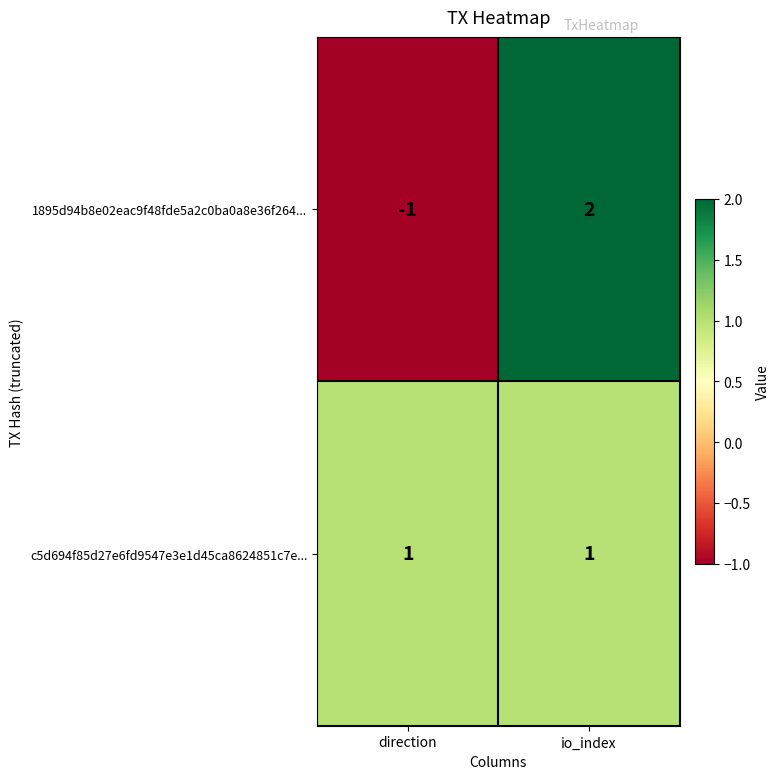

Which series has the largest total across all categories?

c5d694f85d27e6fd9547e3e1d45ca8624851c7e...